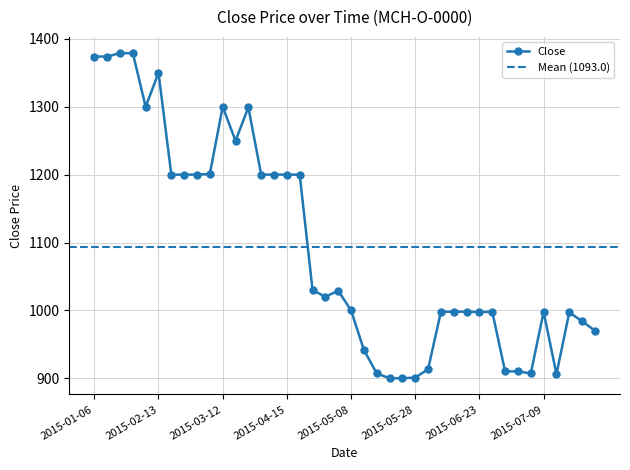

What is the greatest value displayed?

1379.0